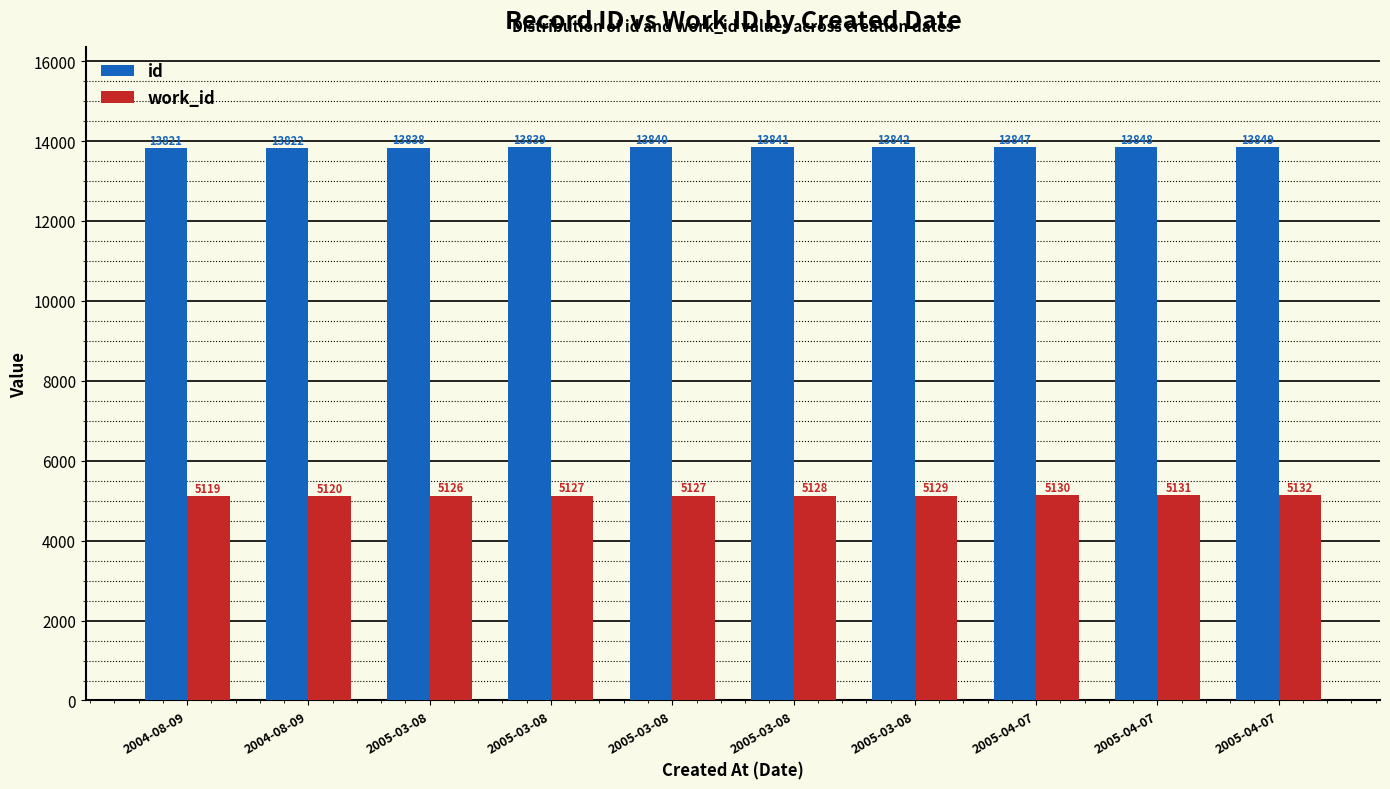

What is the average value of the work_id series?

5127